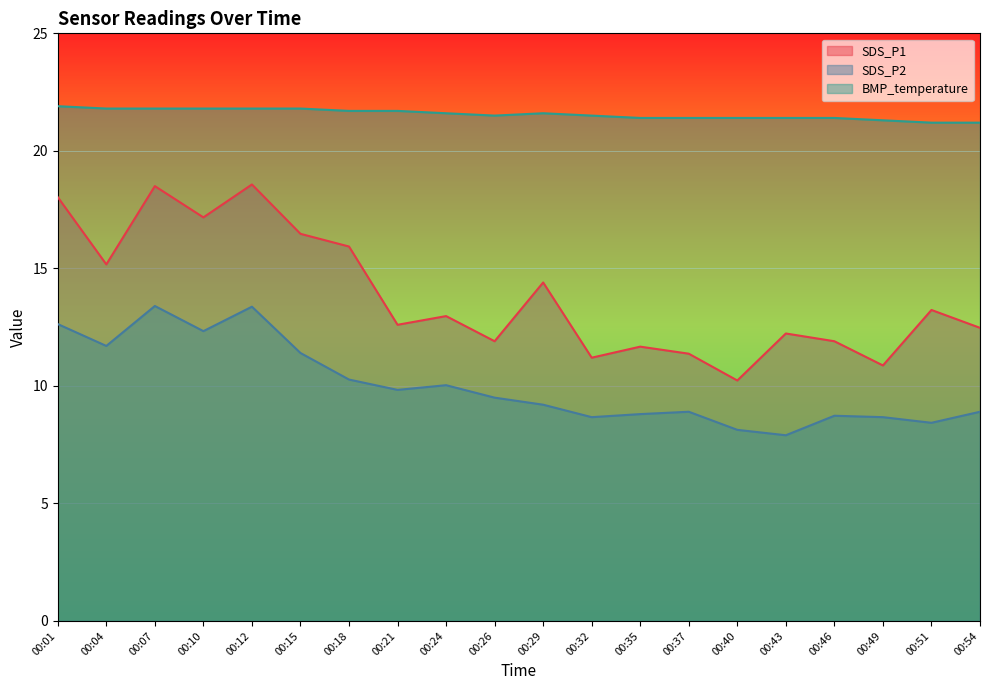

Count the number of data series in this chart.

3